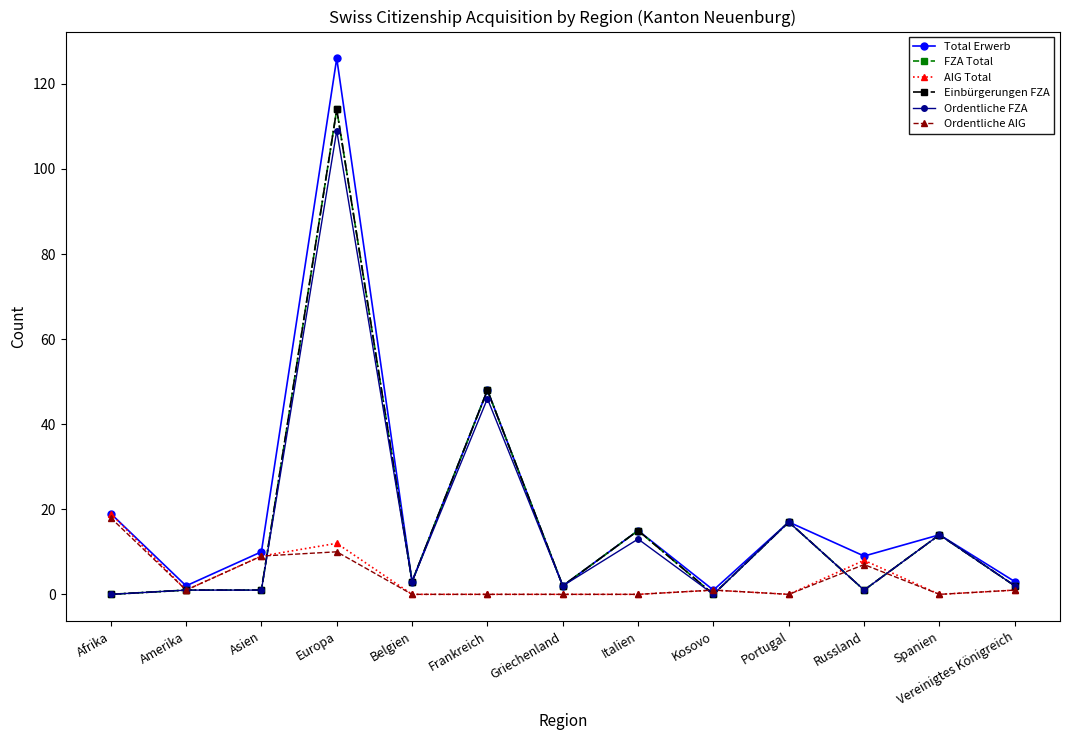

What is the average value of the Einbürgerungen FZA series?

17